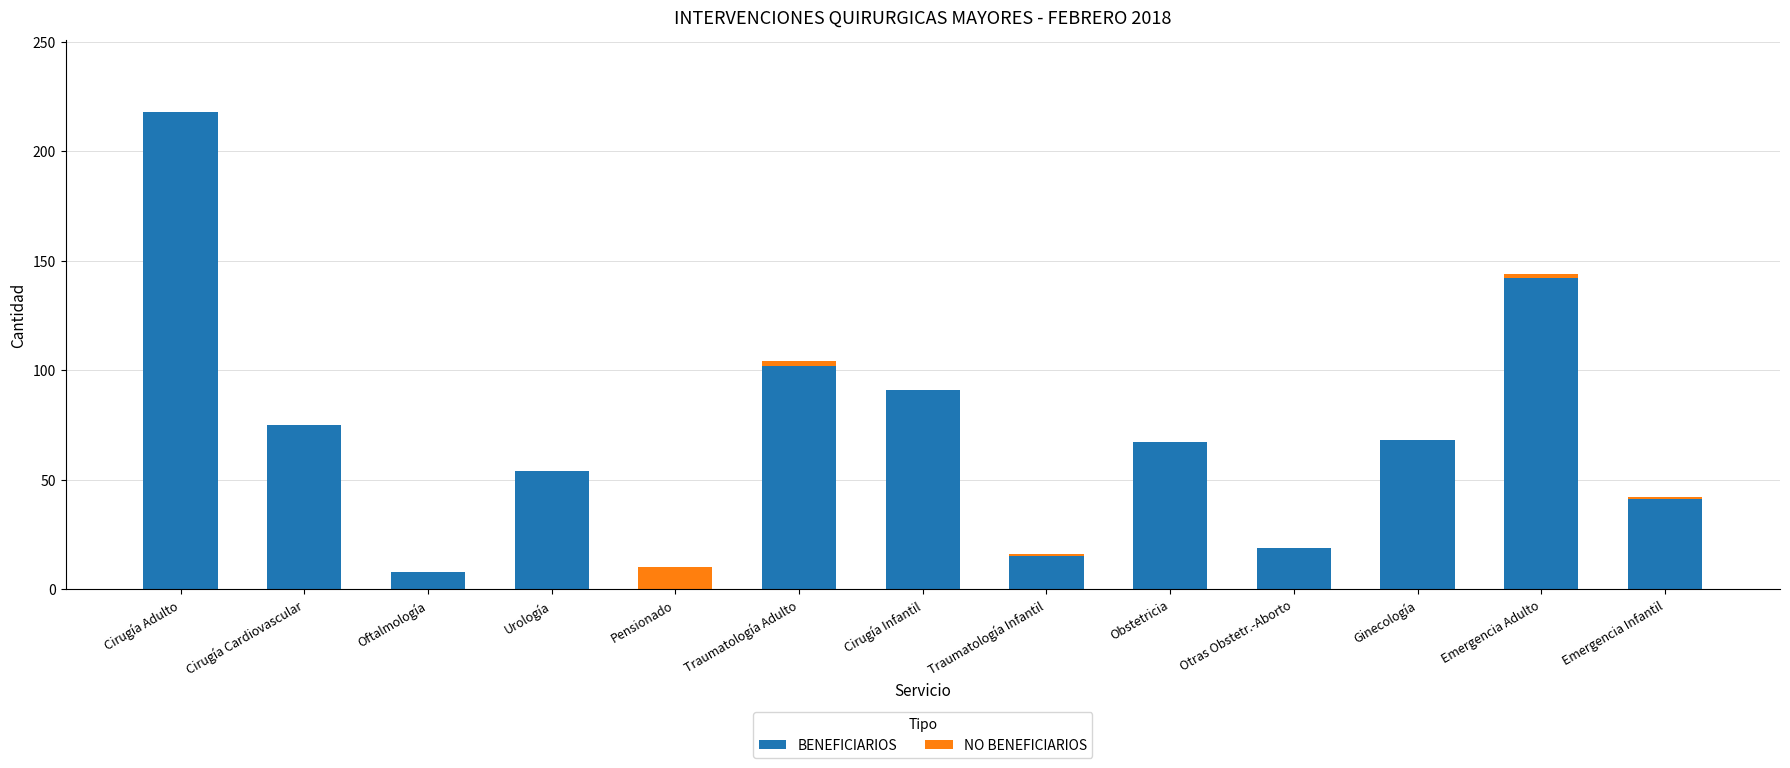

Does the chart contain stacked bars?

Yes